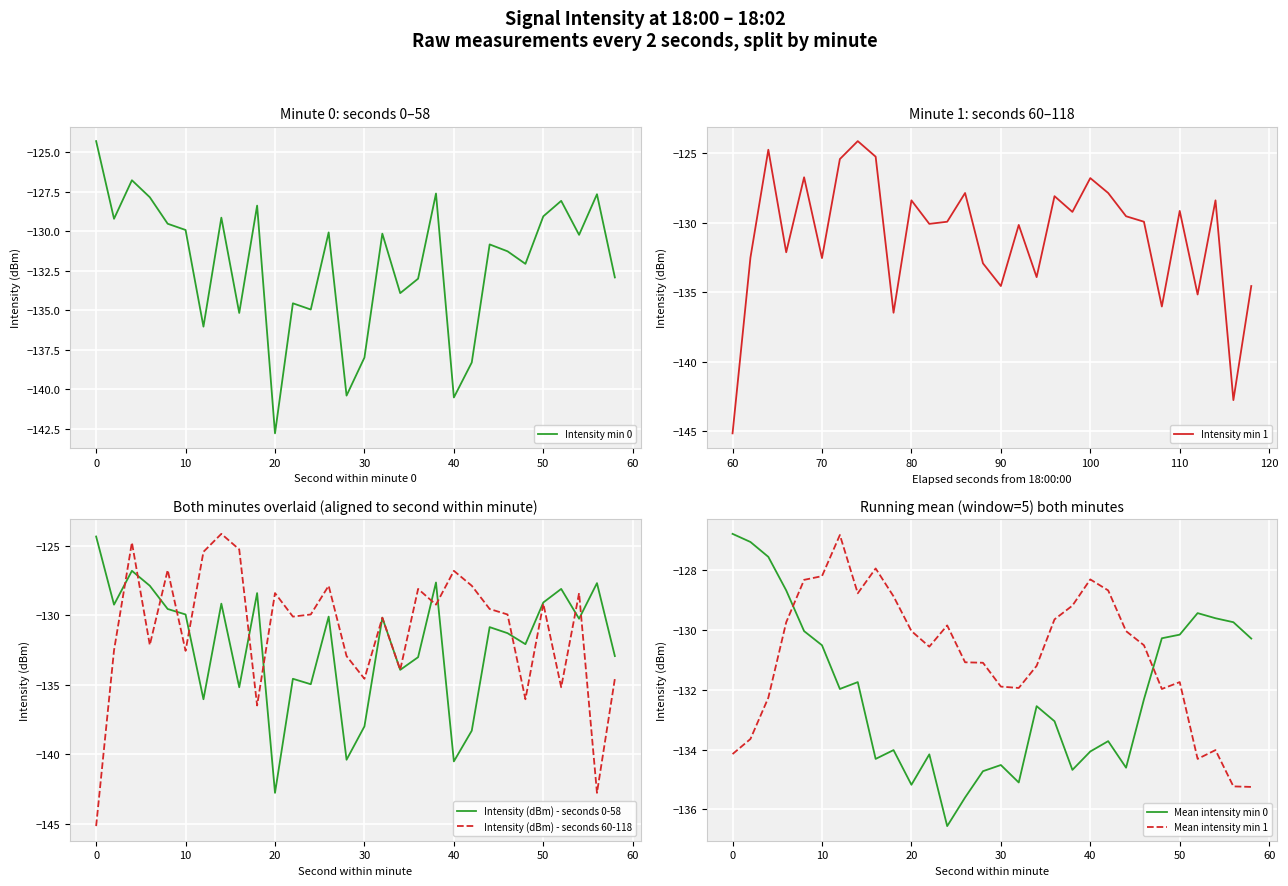

What is the lowest value of the Intensity (dBm) - seconds 0-58 series?

-142.8